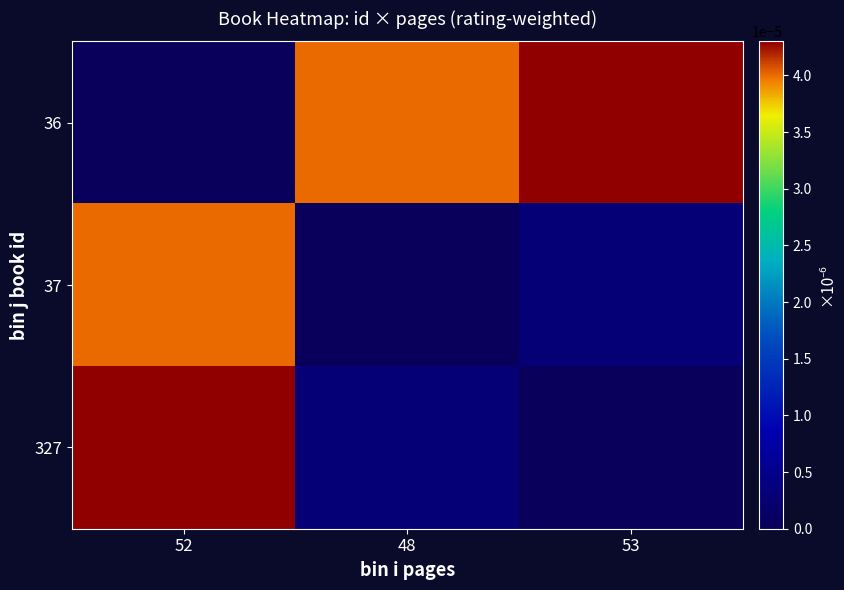

Which label corresponds to the smallest value in the chart?

52